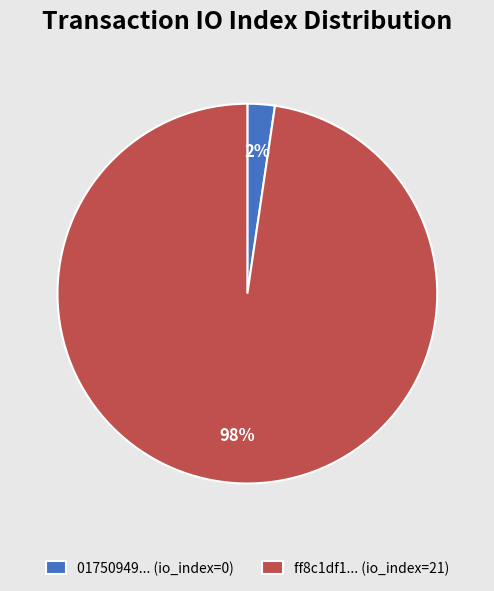

What percentage is the 01750949... (io_index=0) slice, to the nearest percent?

2%